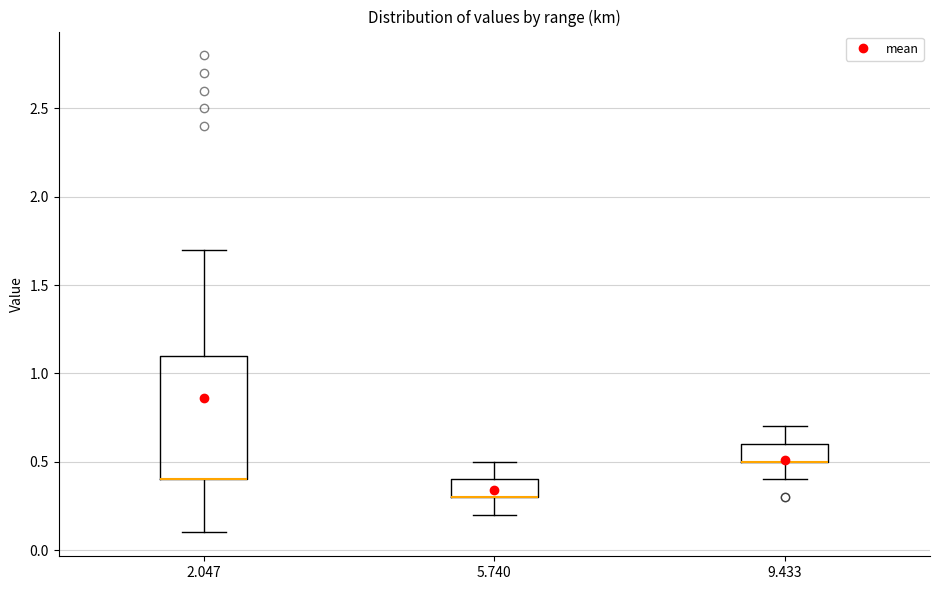

Which box is the tallest, from its lower edge to its upper edge?

2.047